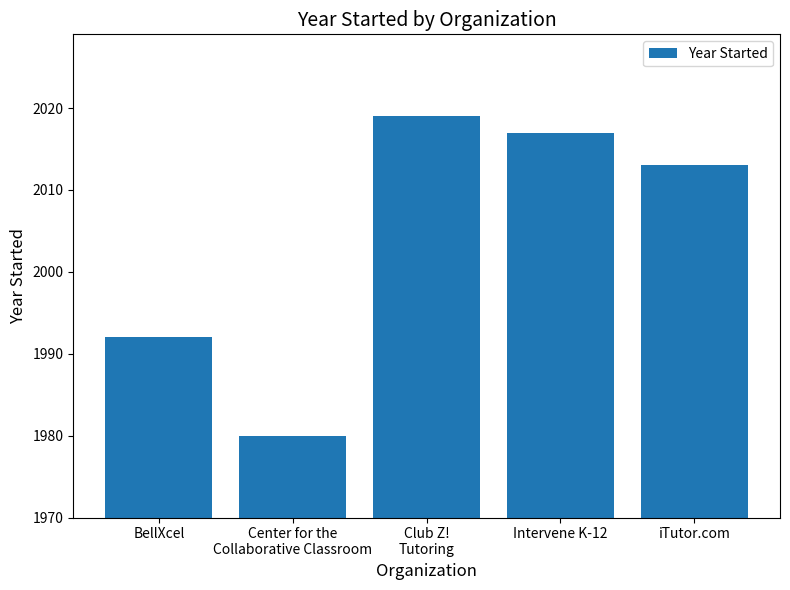

List the labels in order of value, smallest first.

Center for the
Collaborative Classroom, BellXcel, iTutor.com, Intervene K-12, Club Z!
Tutoring